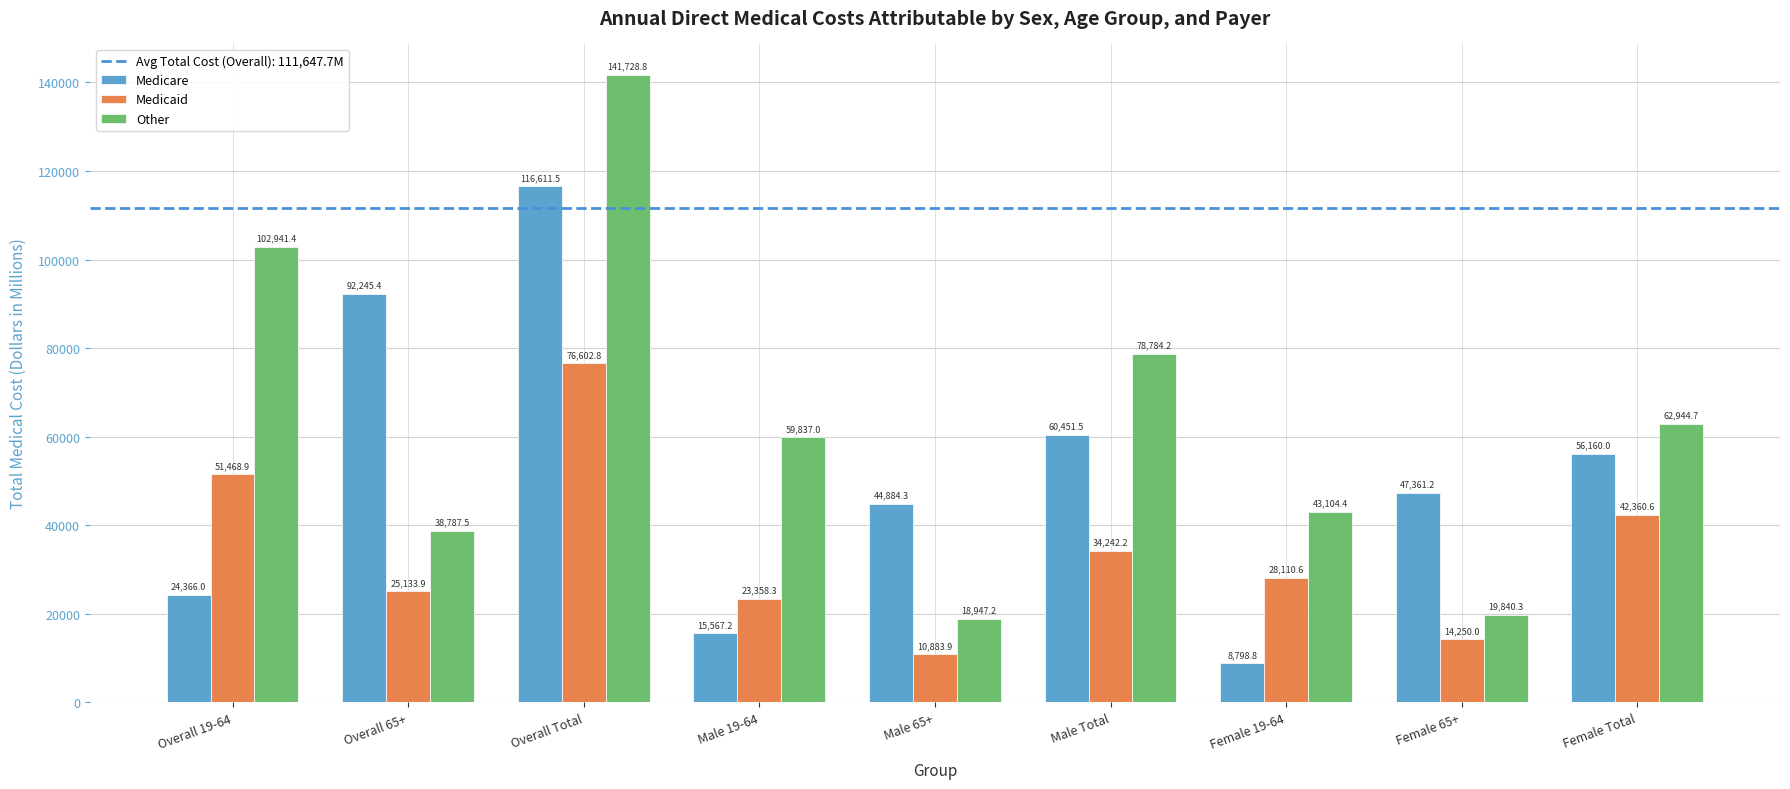

How many data points in Medicaid are less than 28110?

4